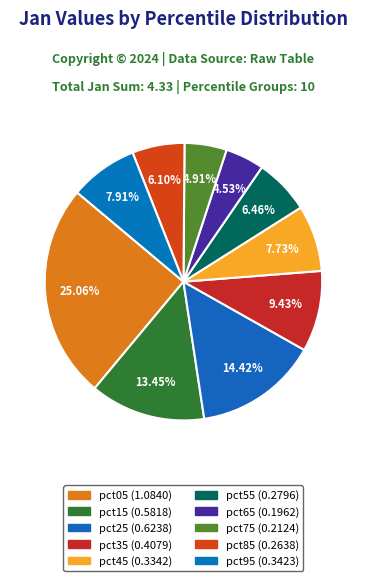

True or false: pct65 accounts for 1% of the total.

False